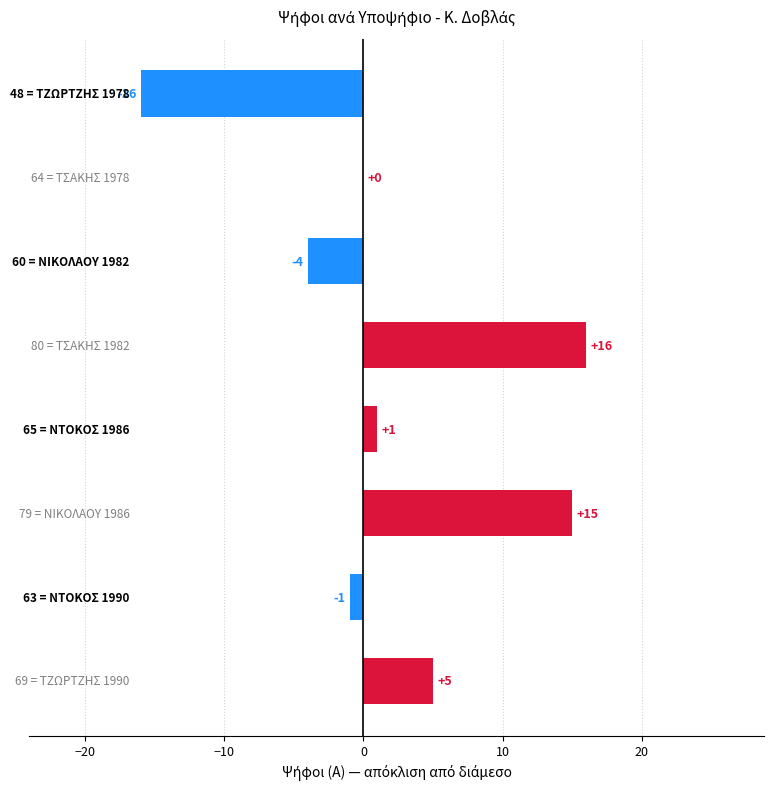

What is the sum of all values?

16